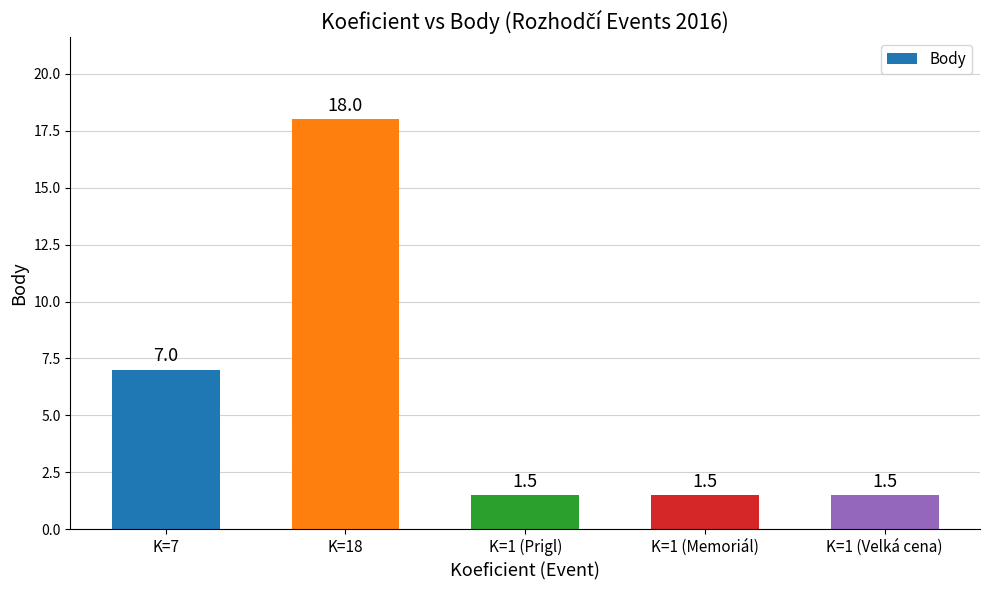

Which label corresponds to the largest value in the chart?

K=18